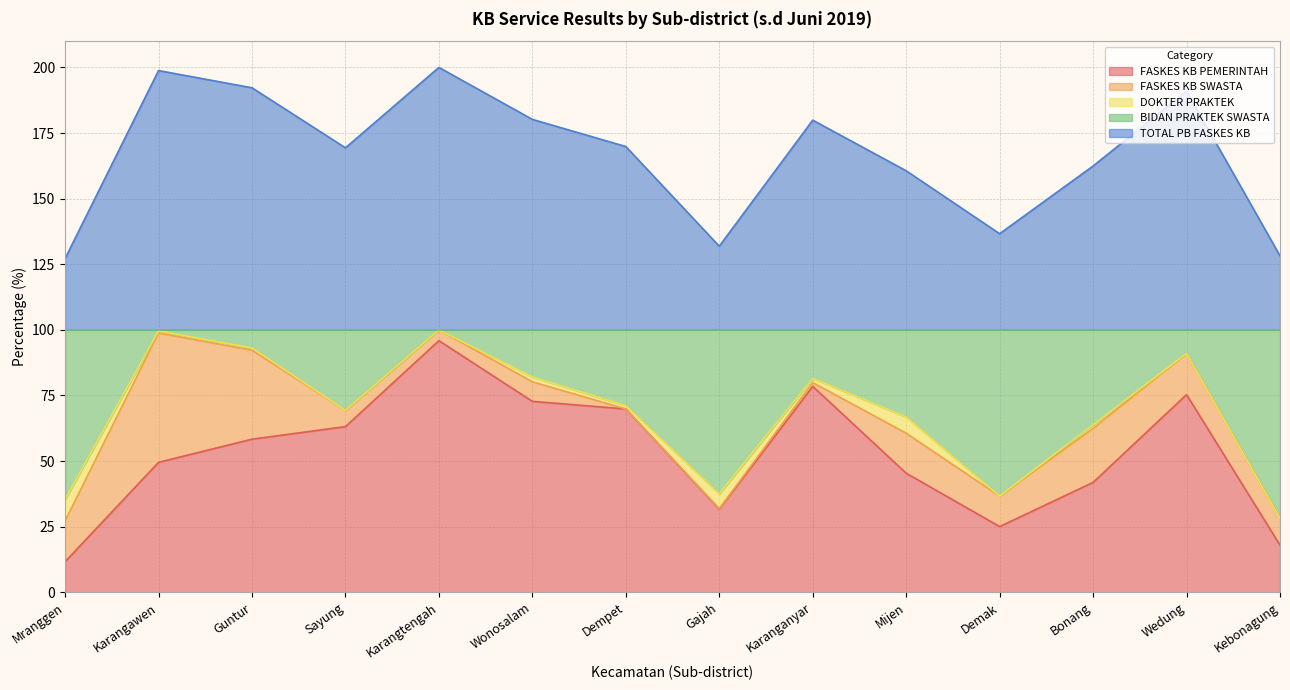

True or false: FASKES KB PEMERINTAH and BIDAN PRAKTEK SWASTA intersect in this chart.

False